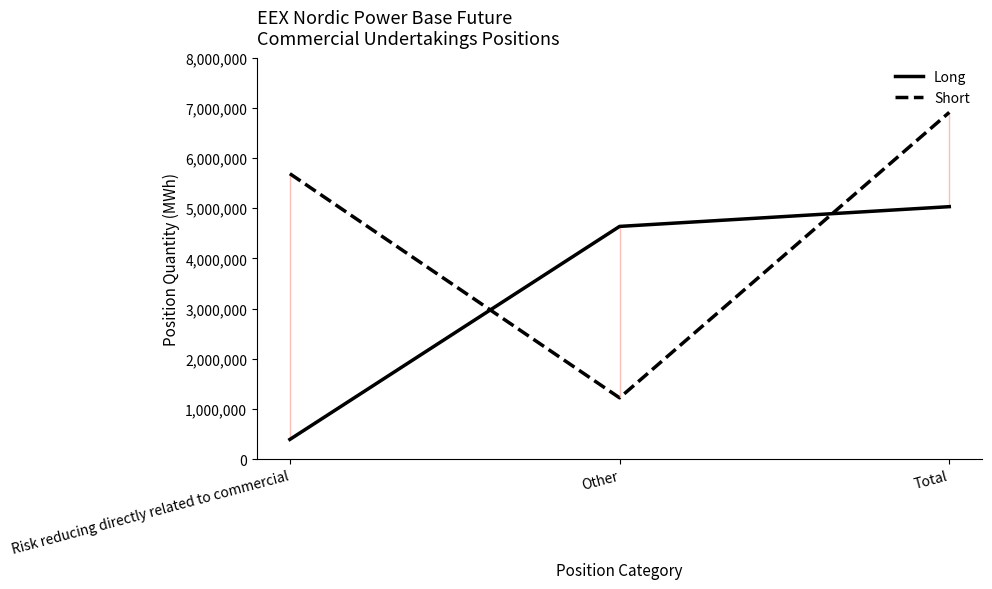

What is the value of the Short point at the 2nd from the left?

1222226